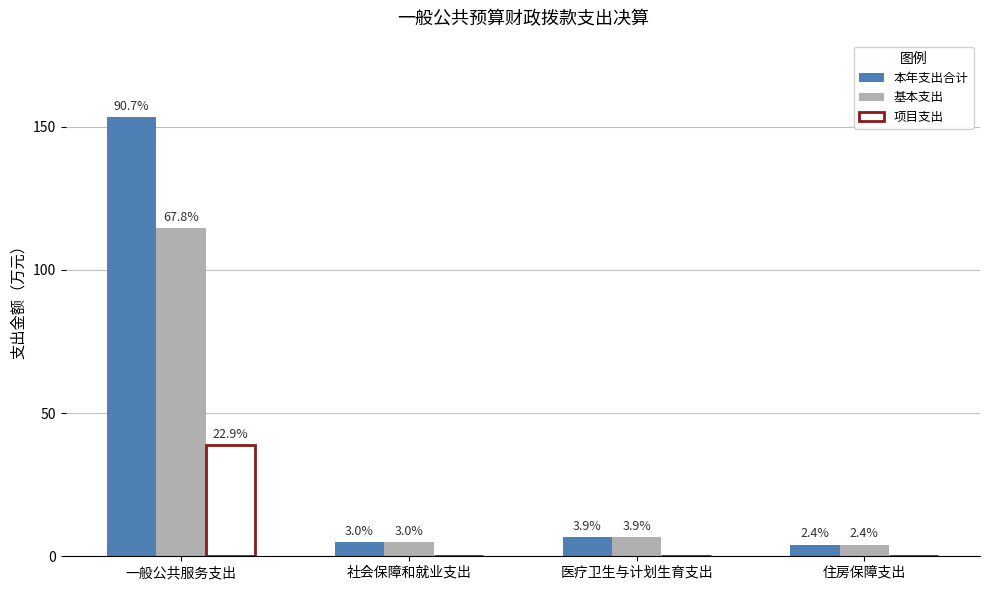

How many groups of bars are there?

4